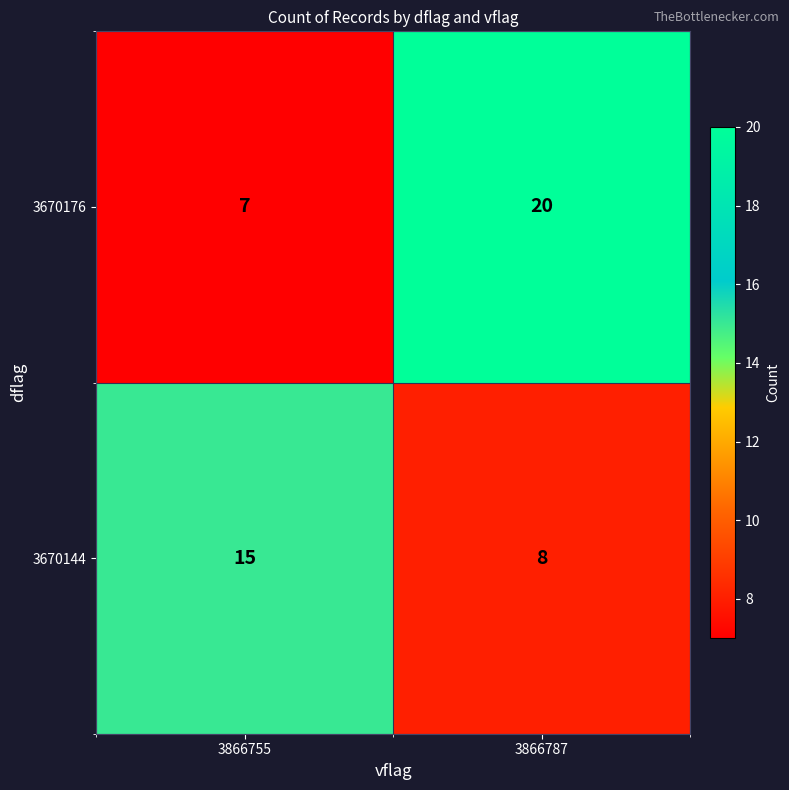

What is the total value across all series at 3866787?

28